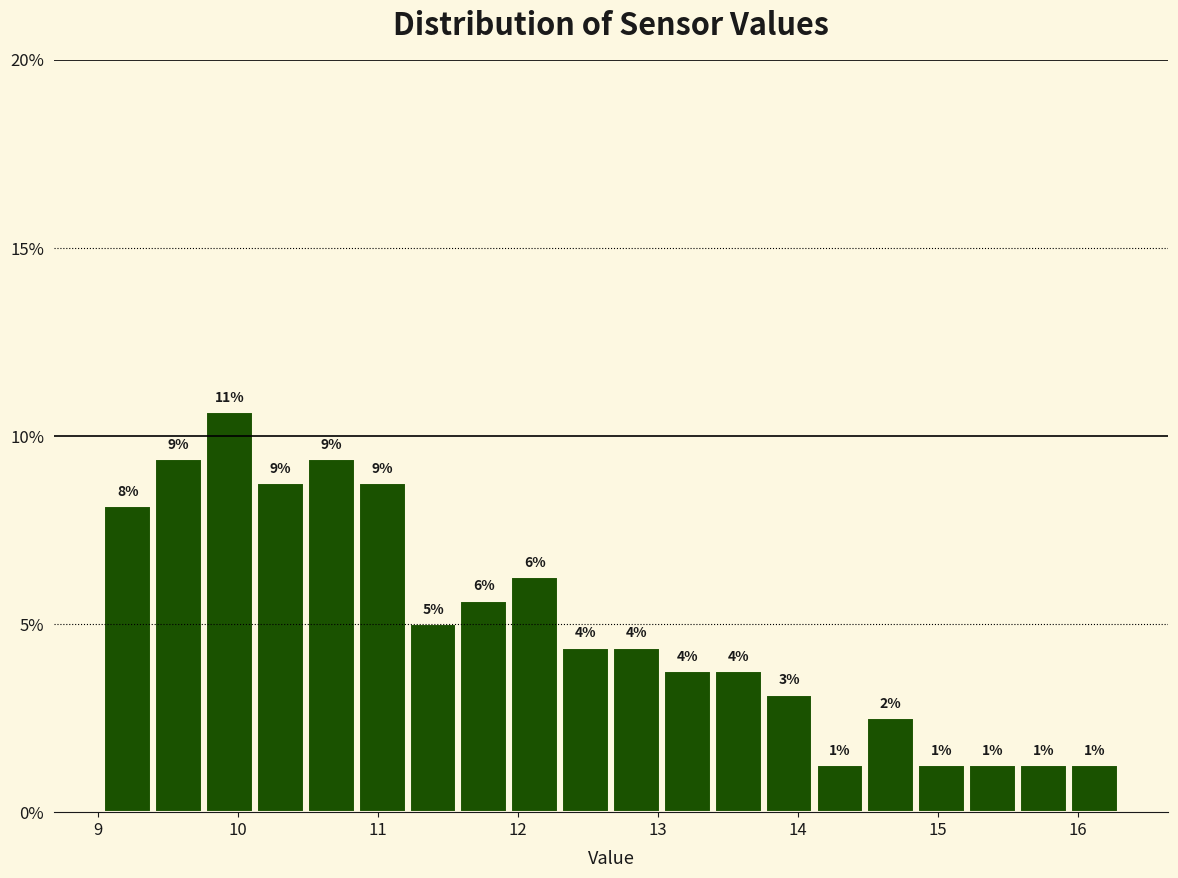

Around what value on the x-axis is the tallest bar? Give the approximate position of its centre, as read against the axis.

9.9